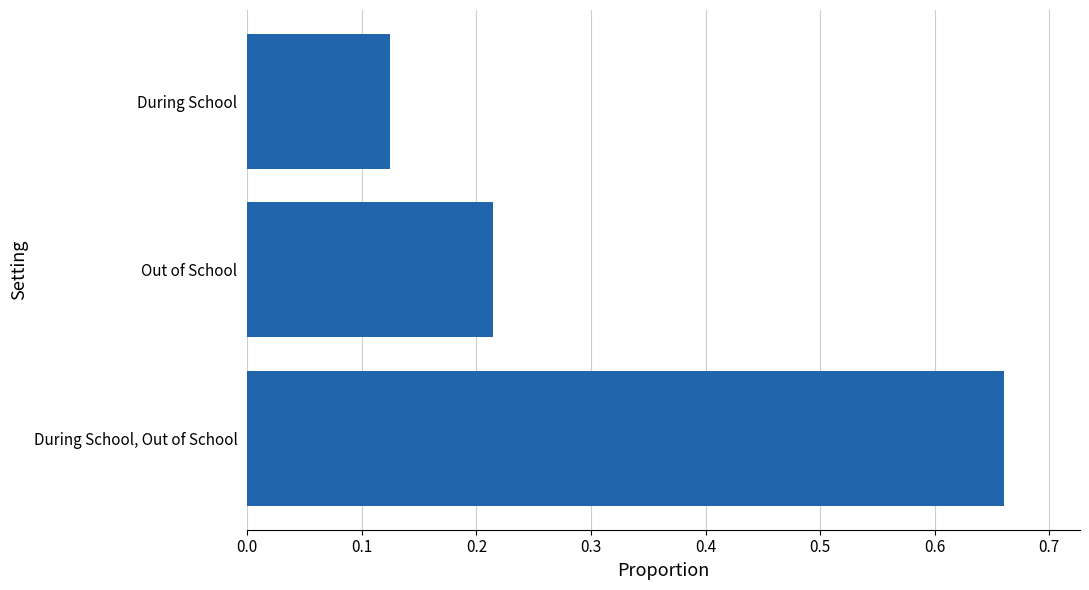

Does the chart contain any negative values?

No